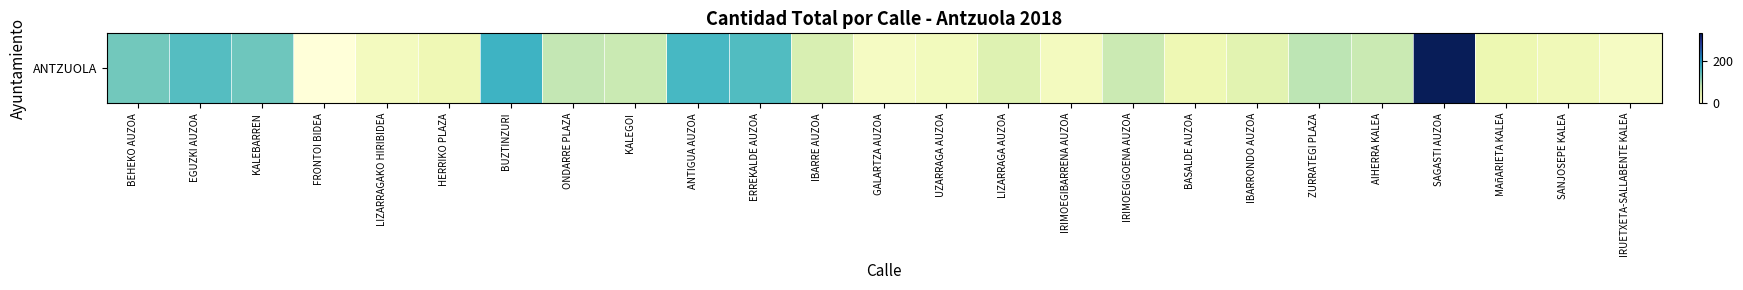

Where does the data first go above 64?

BEHEKO AUZOA